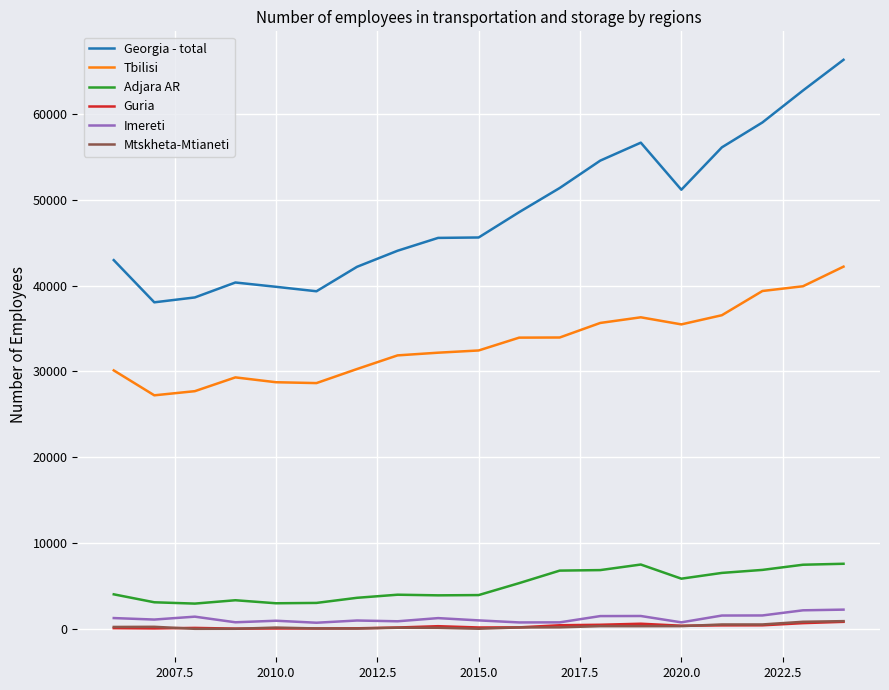

What is the minimum value for Guria?

65.0